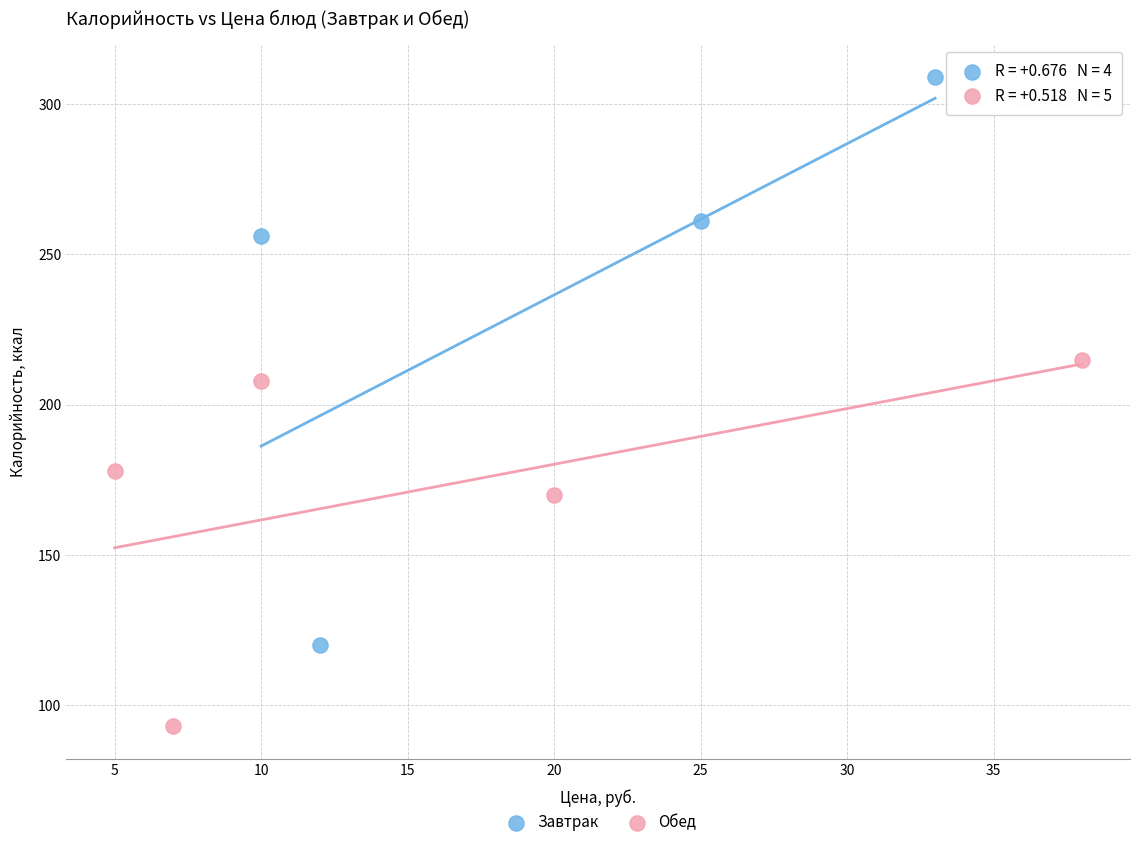

Which series has the largest Y range (max minus min)?

Завтрак